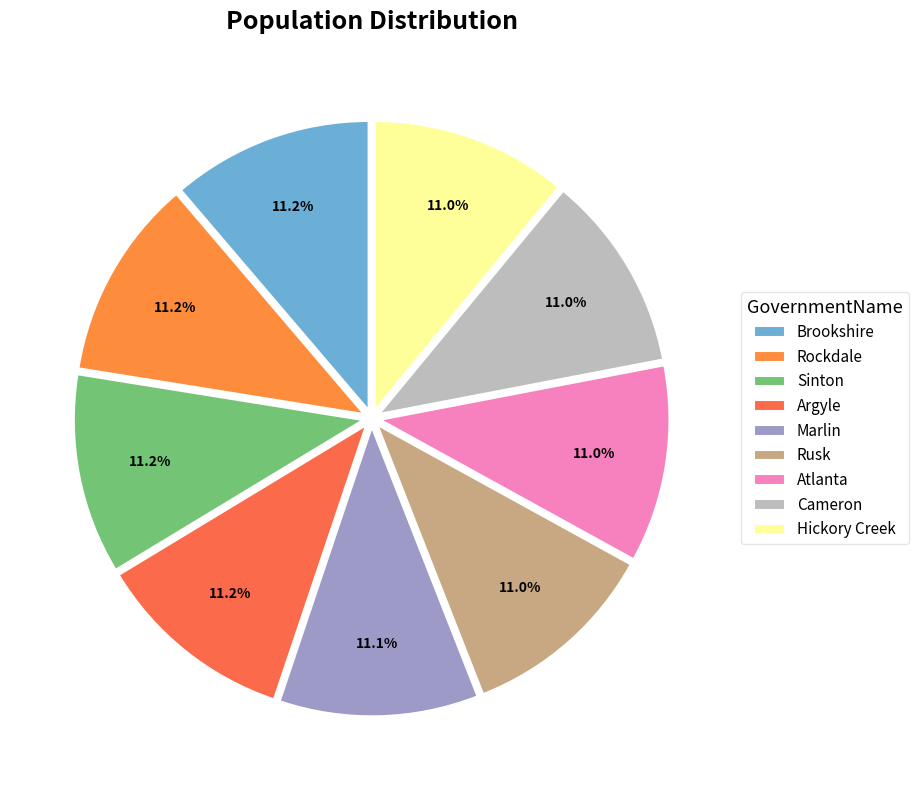

What percentage is the Atlanta slice, to the nearest percent?

11%